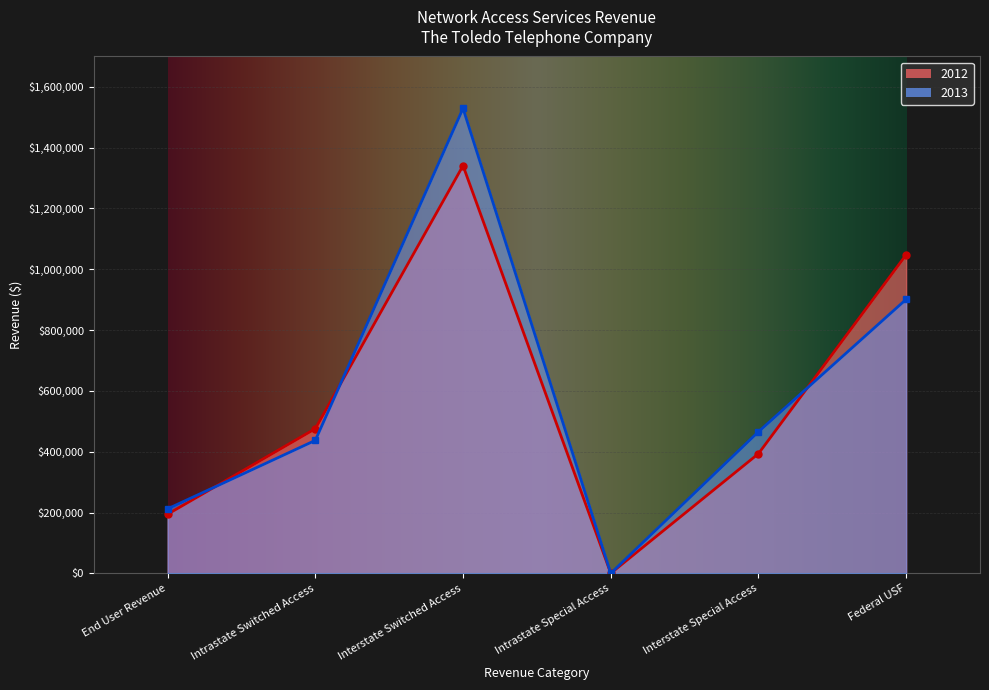

Between Federal USF and Intrastate Switched Access, which is larger?

Federal USF